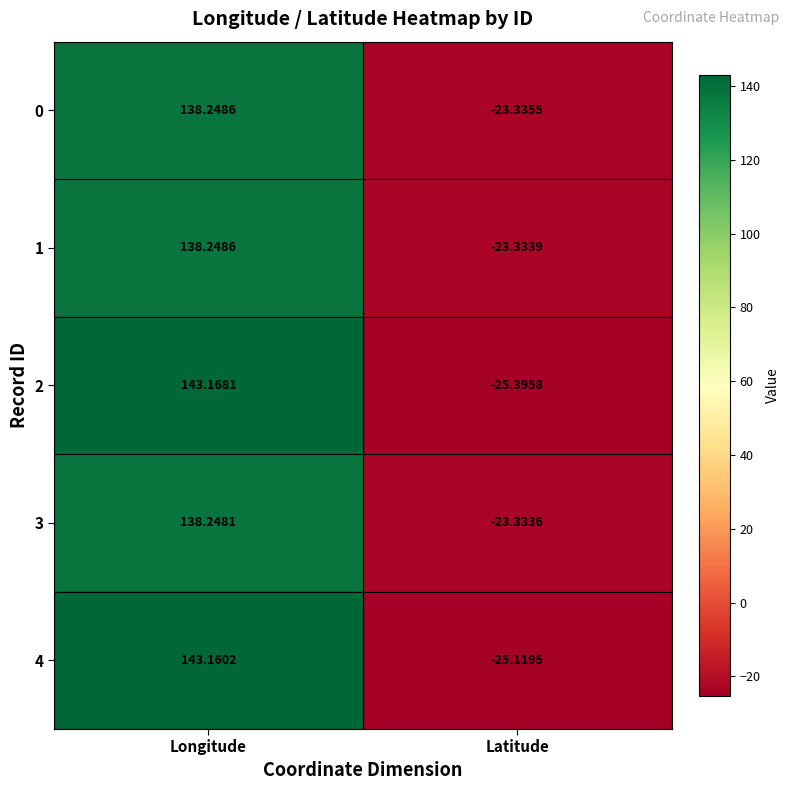

List the labels in order of 2 value, smallest first.

Latitude, Longitude